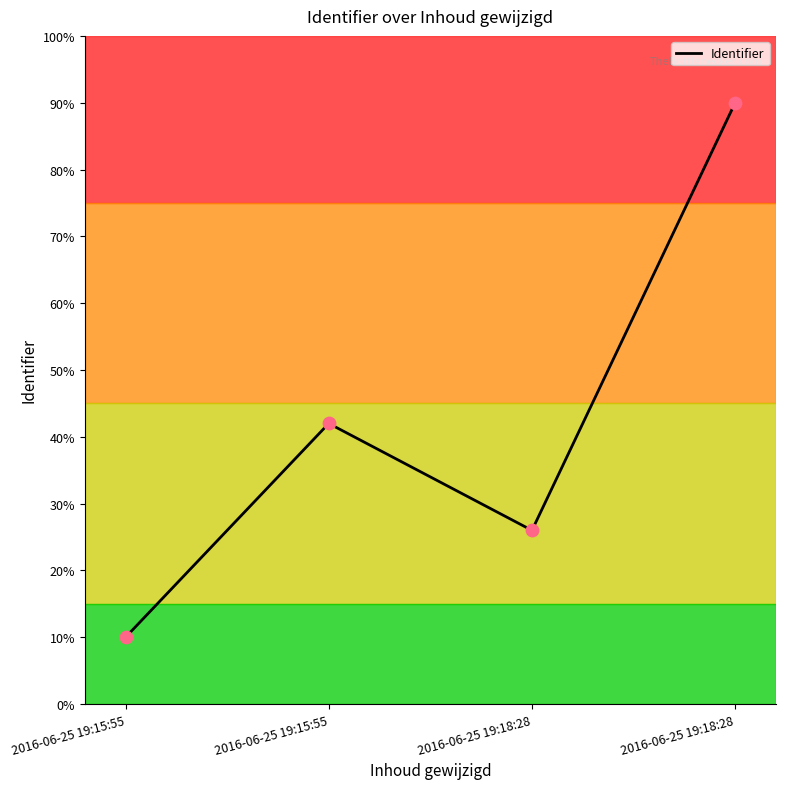

What is the change in value from 2016-06-25 19:15:55 to 2016-06-25 19:18:28?

+48